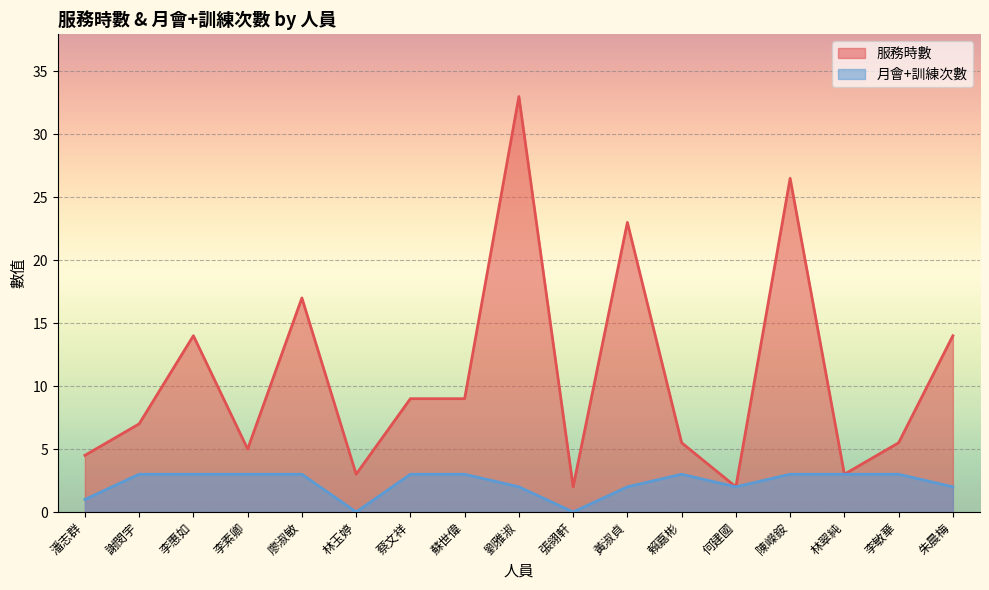

Between 蔡文祥 and 朱晨梅, which is larger?

朱晨梅